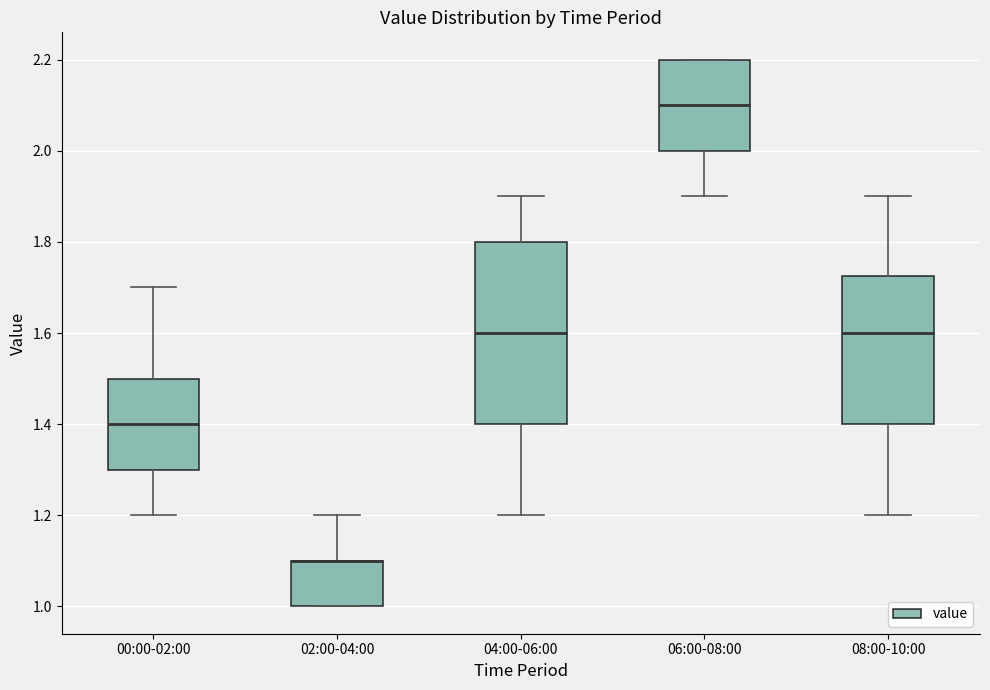

Reading left to right, read every box against the y-axis: the position of its median line, the range the box covers, and the ends of its whiskers. The values are not printed on the chart, so give them approximately, as read against the axis.

00:00-02:00: median 1.40, box 1.30 to 1.50, whiskers 1.20 to 1.70
02:00-04:00: median 1.10 (drawn on the box's upper edge), box 1.00 to 1.10, whiskers 1.00 to 1.20
04:00-06:00: median 1.60, box 1.40 to 1.80, whiskers 1.20 to 1.90
06:00-08:00: median 2.10, box 2.00 to 2.20, whiskers 1.90 to 2.20
08:00-10:00: median 1.60, box 1.40 to 1.72, whiskers 1.20 to 1.90